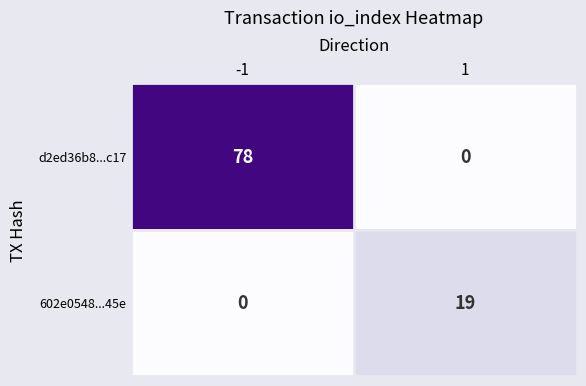

Between -1 and 1, which series saw the biggest shift?

d2ed36b8...c17